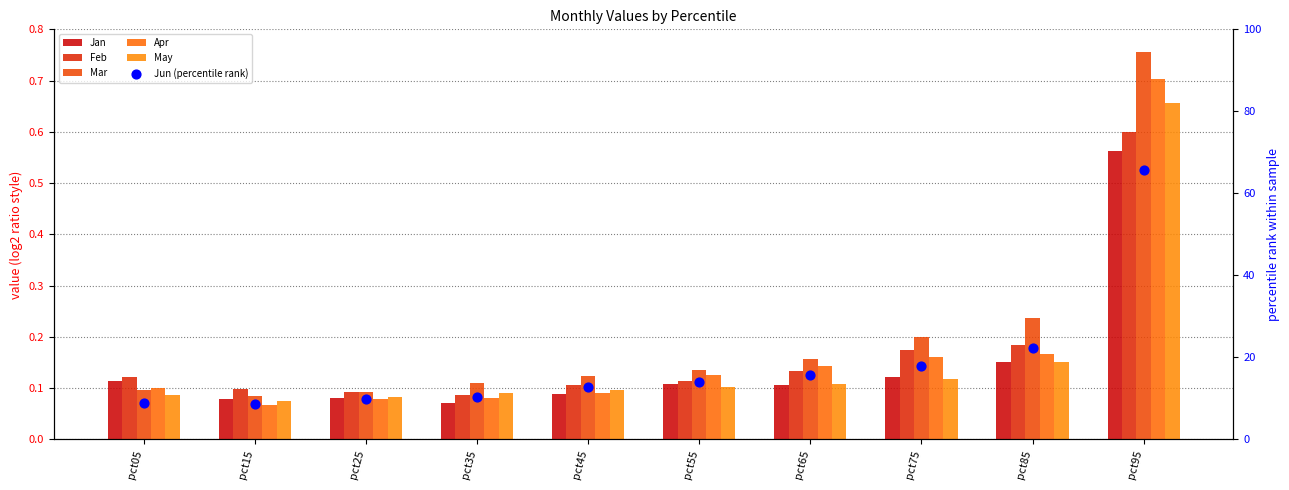

Which series has the largest total across all categories?

Jun (percentile rank)